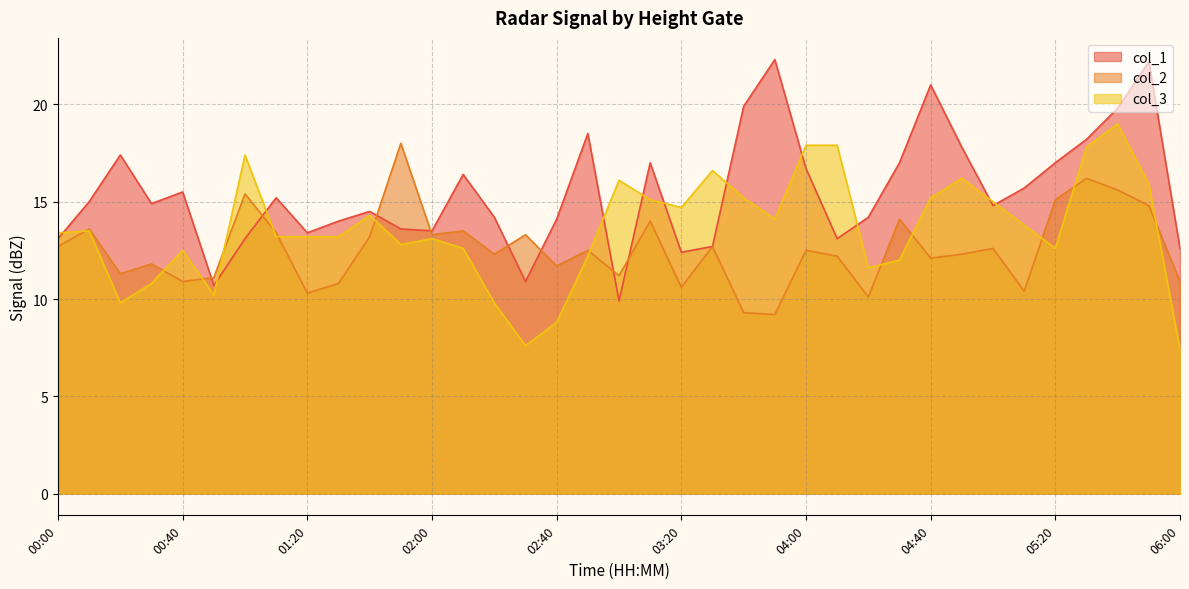

What is the greatest value displayed?

22.3